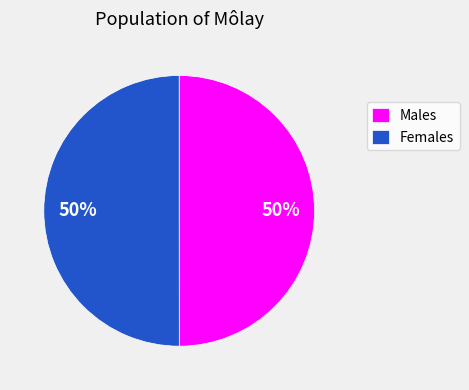

Approximately how many times larger is the value at Males compared to Females?

1.0